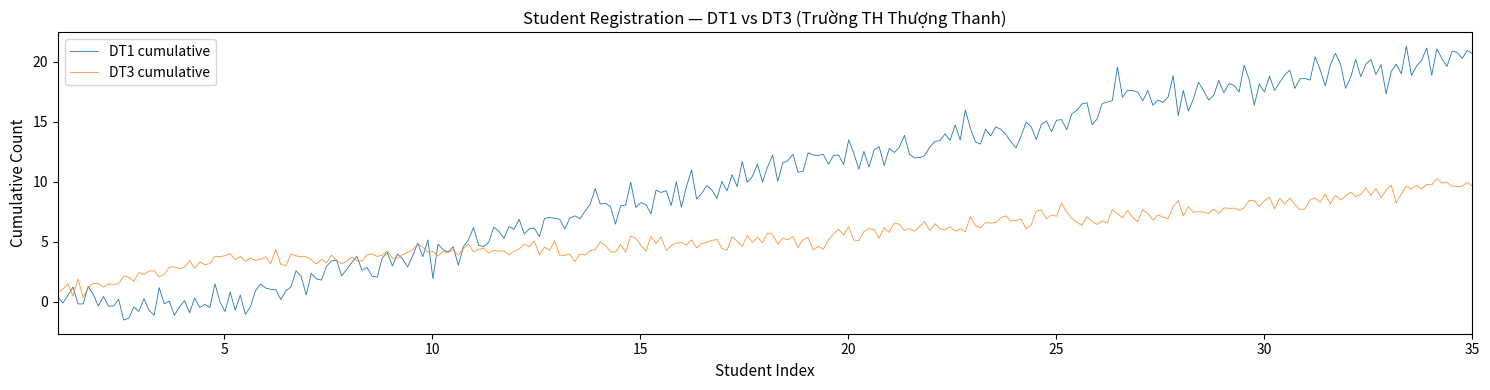

How many lines are shown in the chart?

2